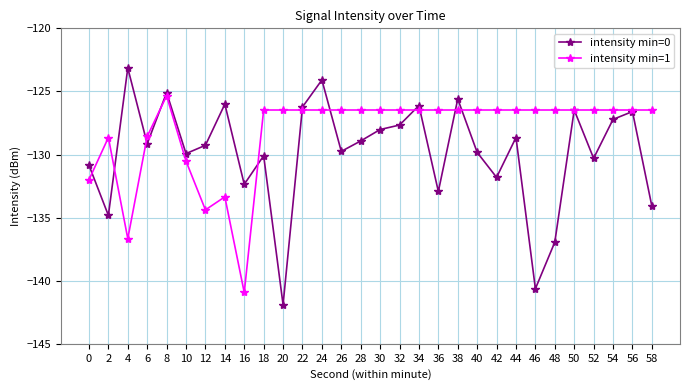

True or false: intensity min=1 and intensity min=0 intersect in this chart.

True